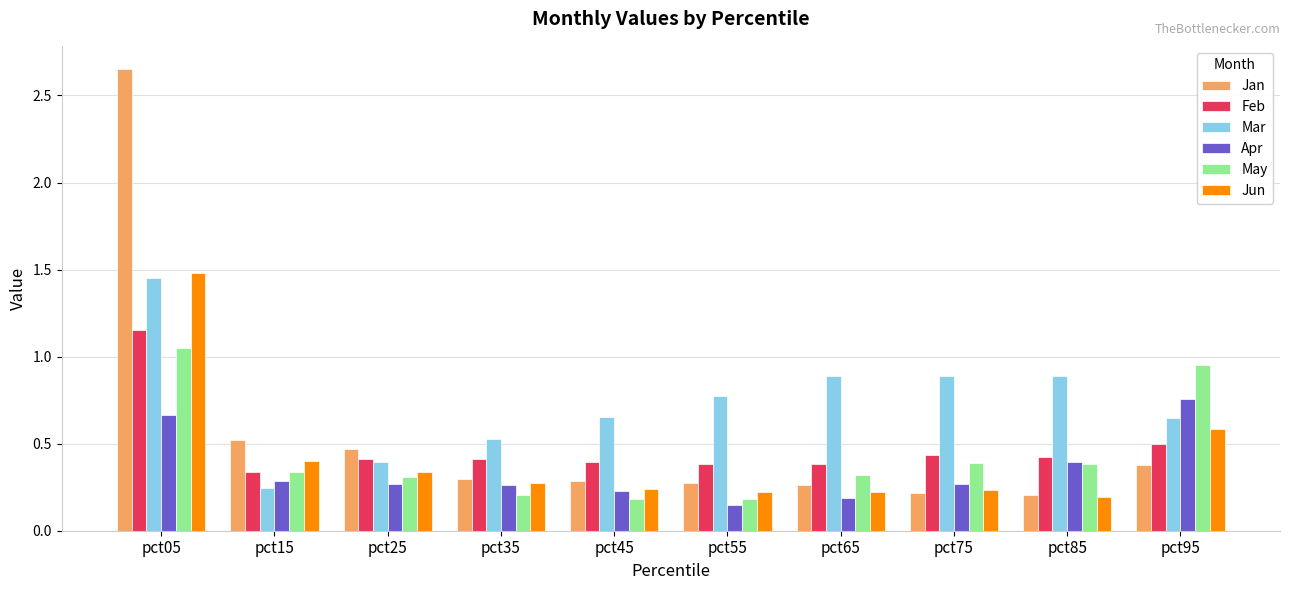

What is the spread (max minus min) of values at pct05?

2.0